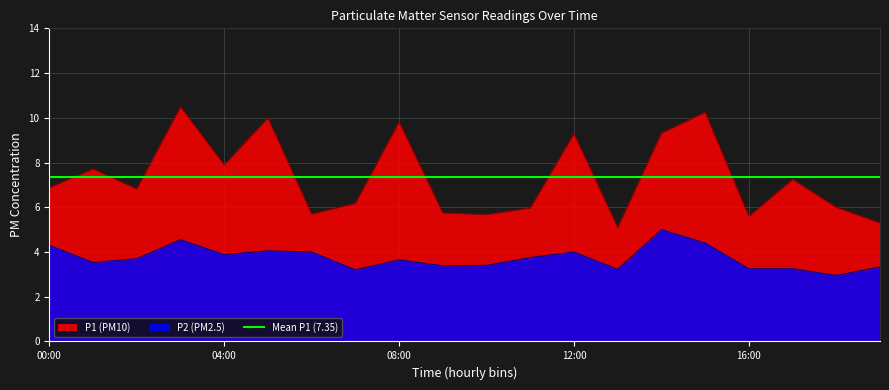

Between 07:00 and 18:00, which series saw the biggest shift?

P2